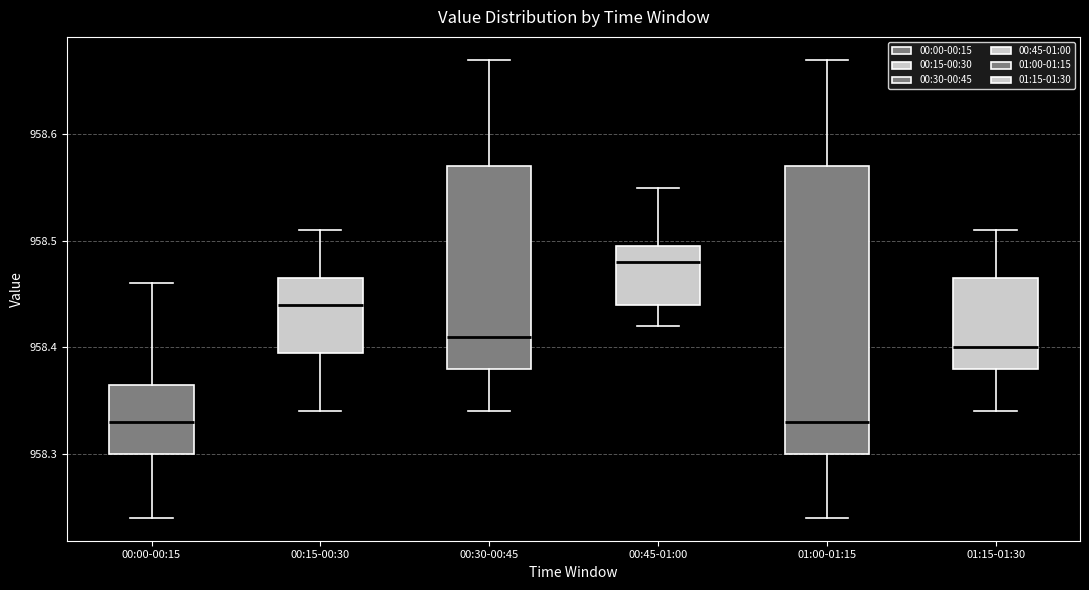

Reading left to right, transcribe this box plot: for each box, give where its median line is, the range the box spans, and where its two whiskers end, as read against the y-axis. The values are not printed on the chart, so give them approximately, as read against the axis.

00:00-00:15: median 958.33, box 958.30 to 958.37, whiskers 958.24 to 958.46
00:15-00:30: median 958.44, box 958.40 to 958.47, whiskers 958.34 to 958.51
00:30-00:45: median 958.41, box 958.38 to 958.57, whiskers 958.34 to 958.67
00:45-01:00: median 958.48, box 958.44 to 958.50, whiskers 958.42 to 958.55
01:00-01:15: median 958.33, box 958.30 to 958.57, whiskers 958.24 to 958.67
01:15-01:30: median 958.40, box 958.38 to 958.47, whiskers 958.34 to 958.51